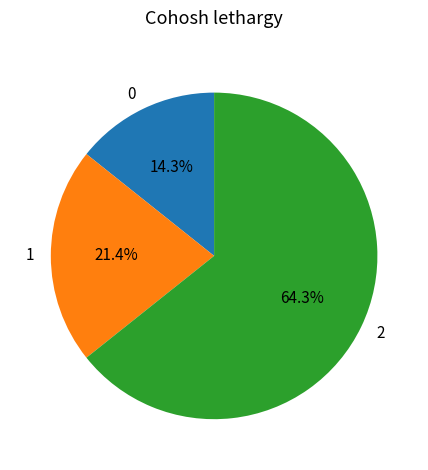

What is the ratio of the value at 2 to the value at 1?

3.0